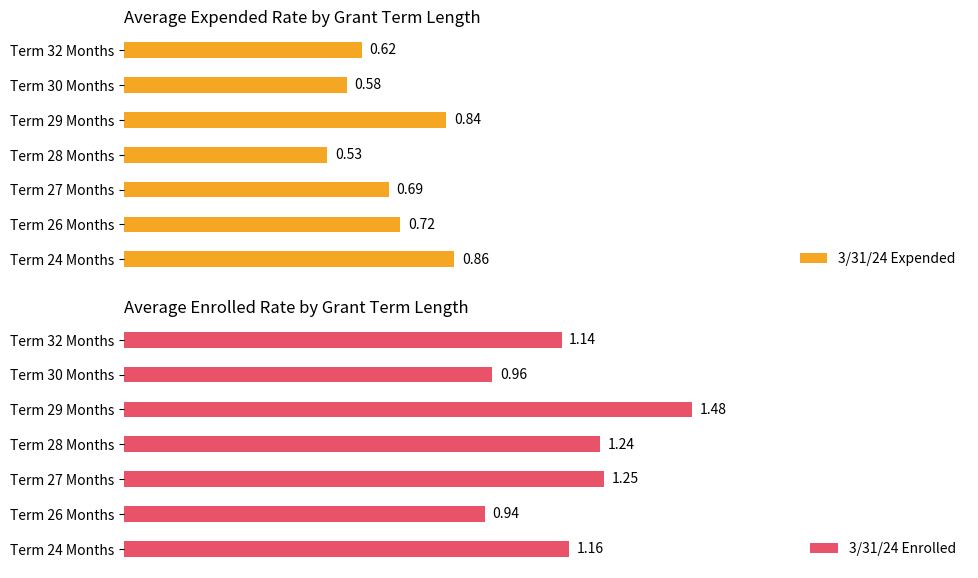

True or false: 3/31/24 Enrolled has a value of 0.4 at Term 28 Months.

False